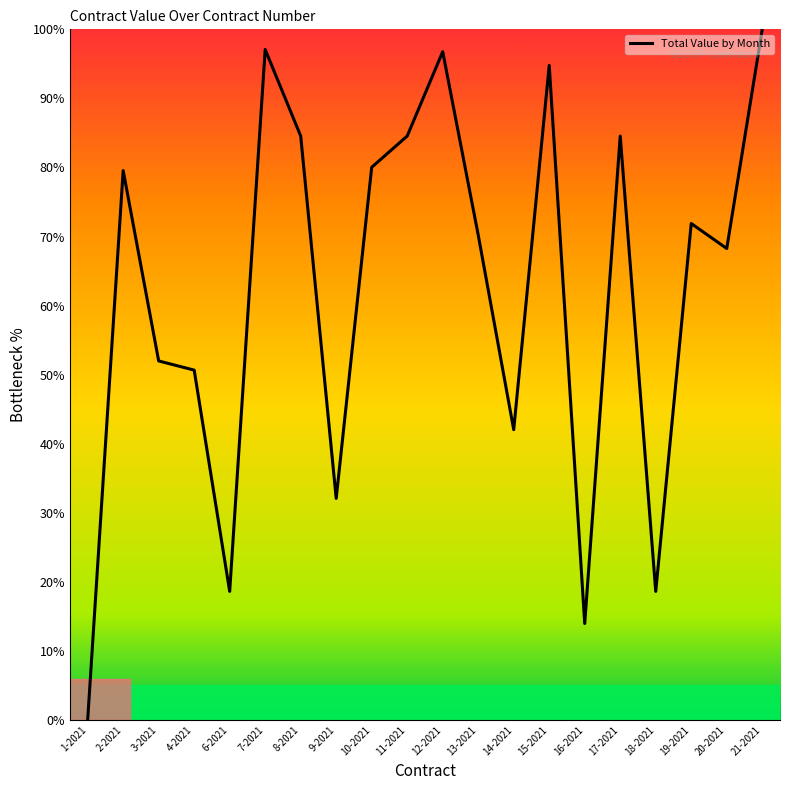

Is this an area chart (filled region under the line)?

No